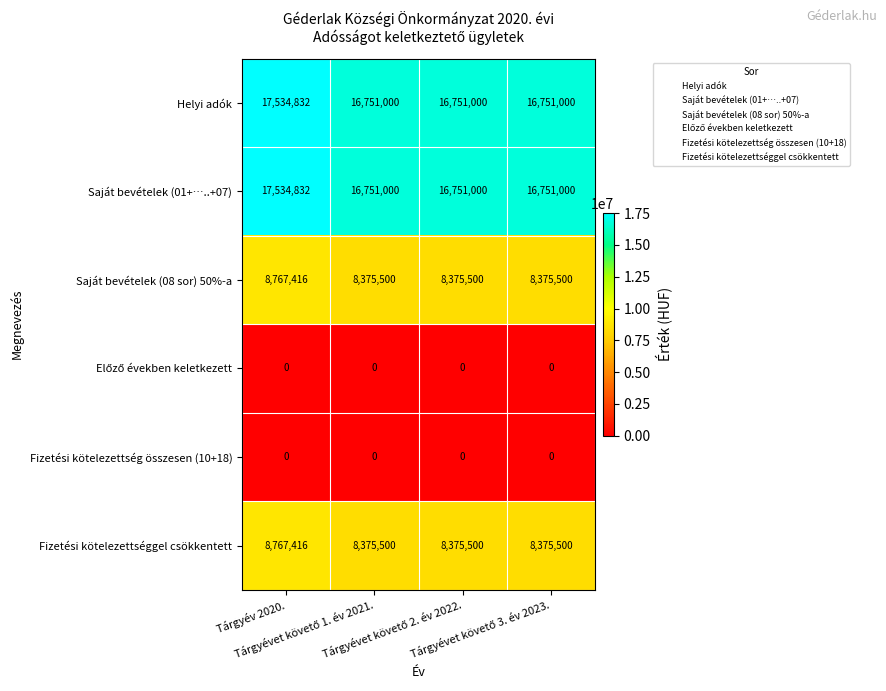

How many Saját bevételek (01+…..+07) values are between 16751000 and 17534832?

4